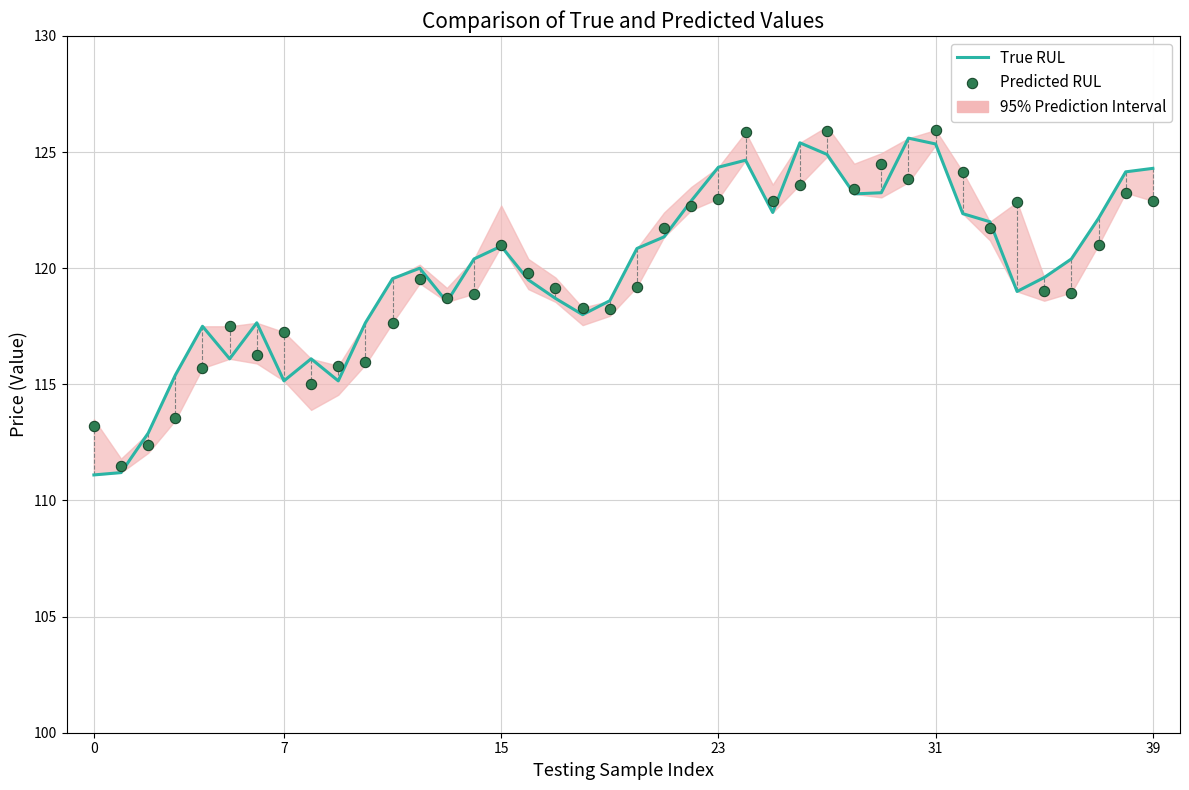

Between 35 and 10, which is larger?

35